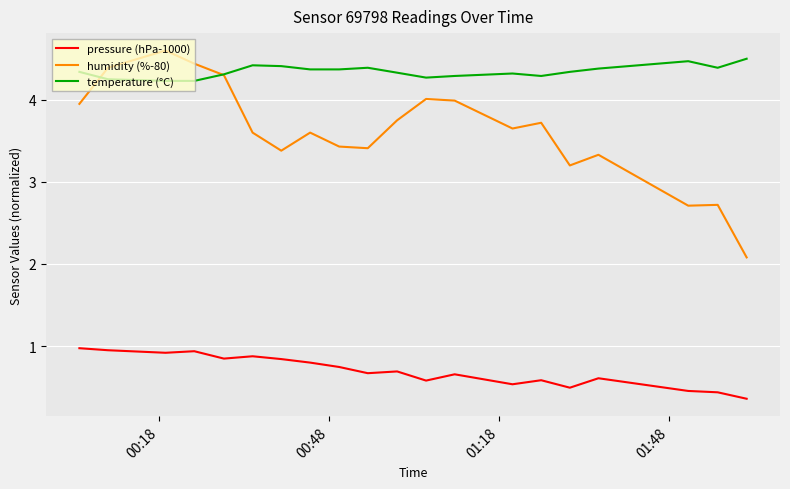

Does the chart display data point markers on the line(s)?

No